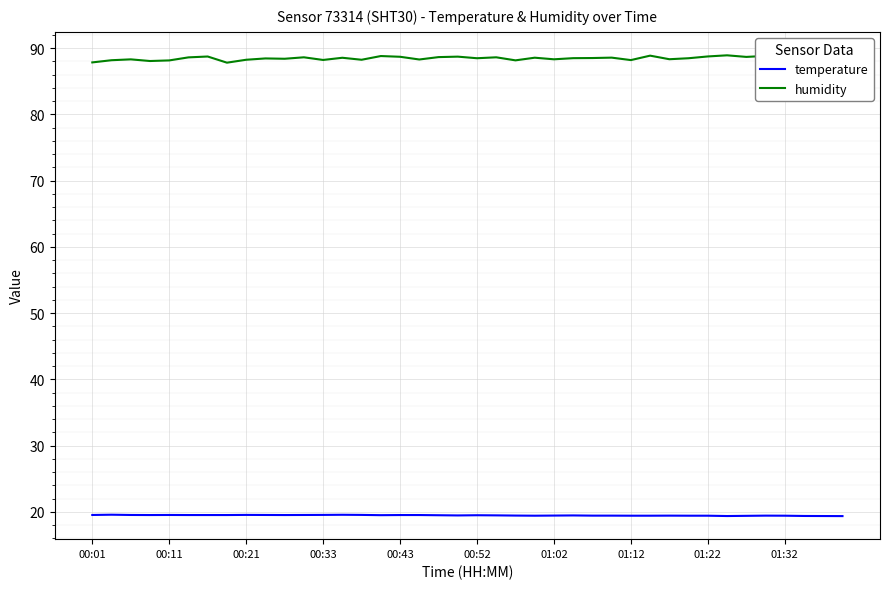

Which has a higher value, 29 or 30?

30